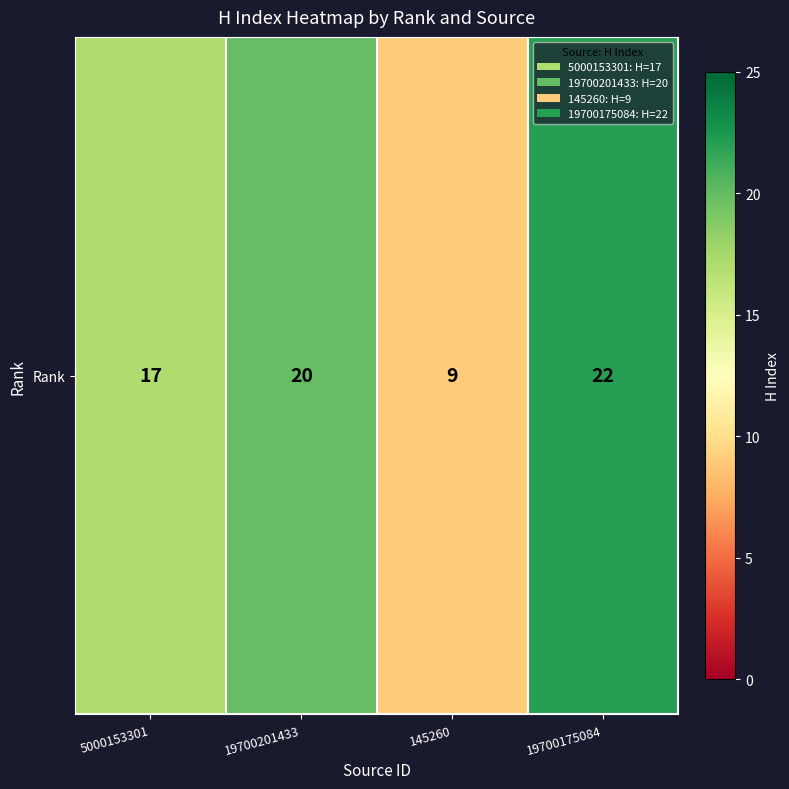

How many values are below 20?

2